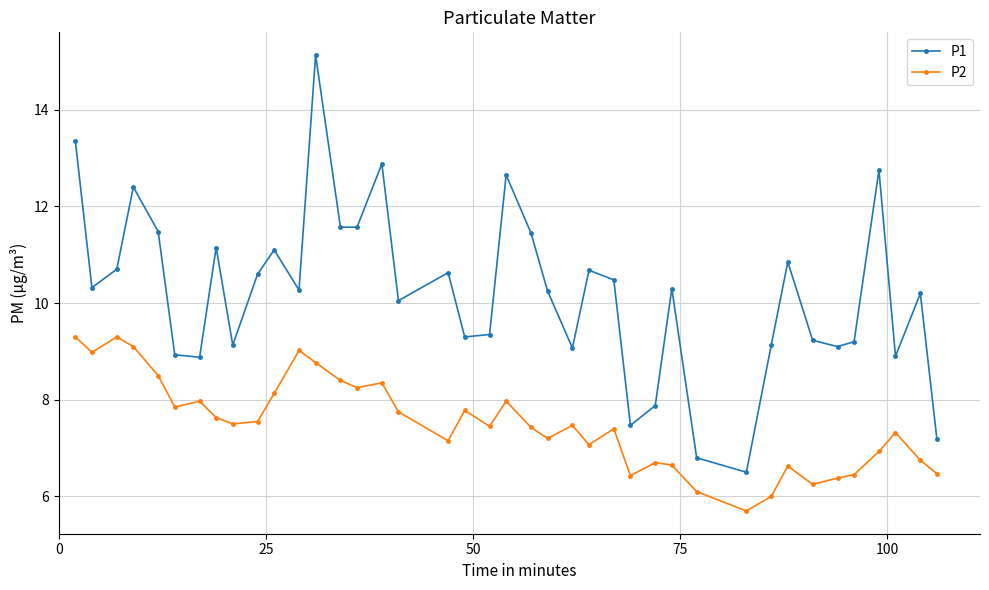

Which series has the widest spread of values?

P1